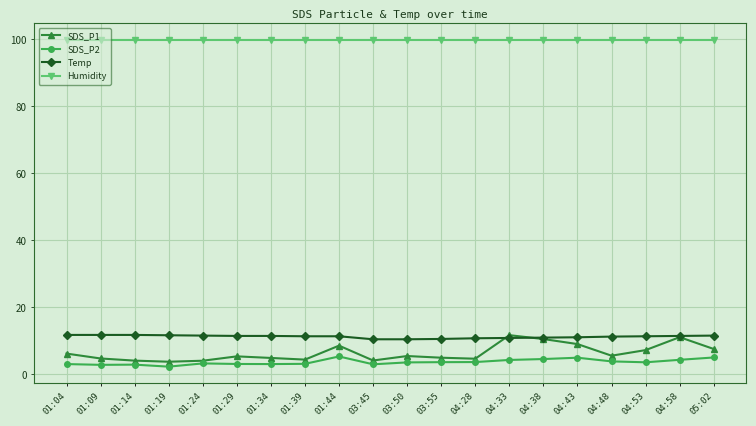

The Temp series shows 11.4 at 01:44. True or false?

True